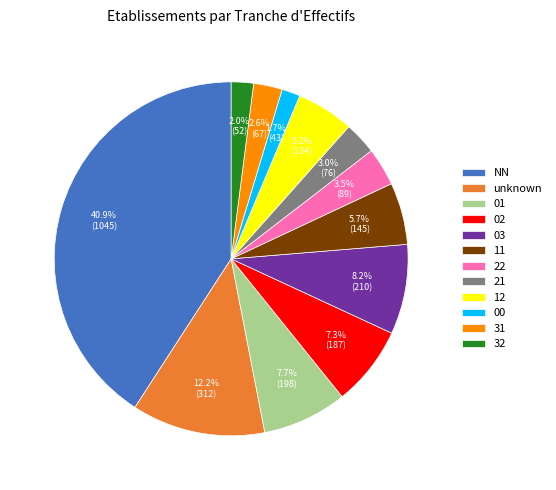

What is the largest slice in the pie chart?

NN